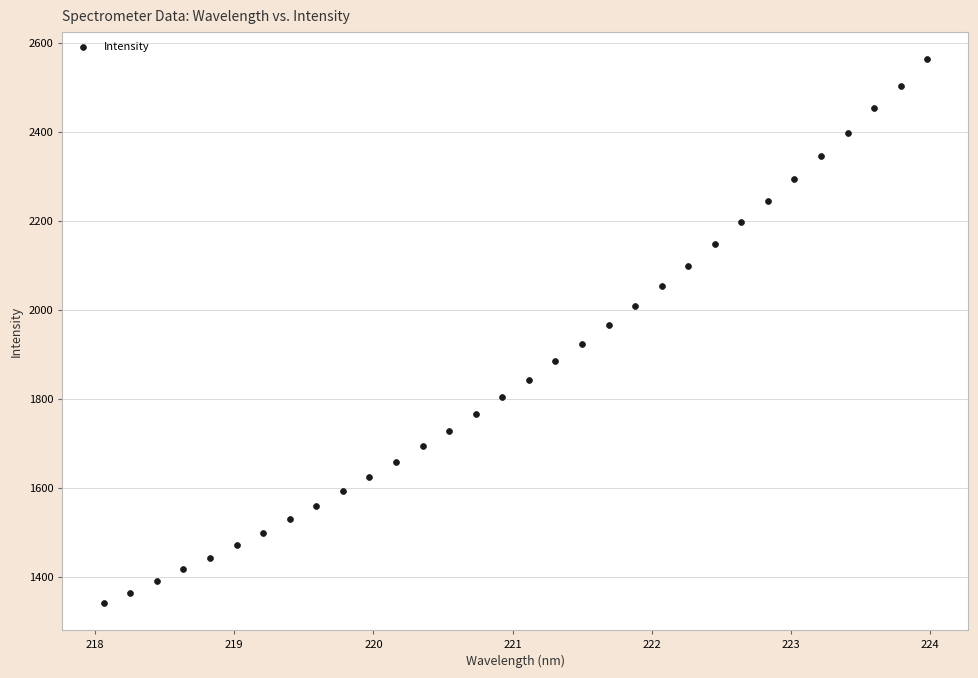

What is the range of Y values (max minus min)?

1222.3